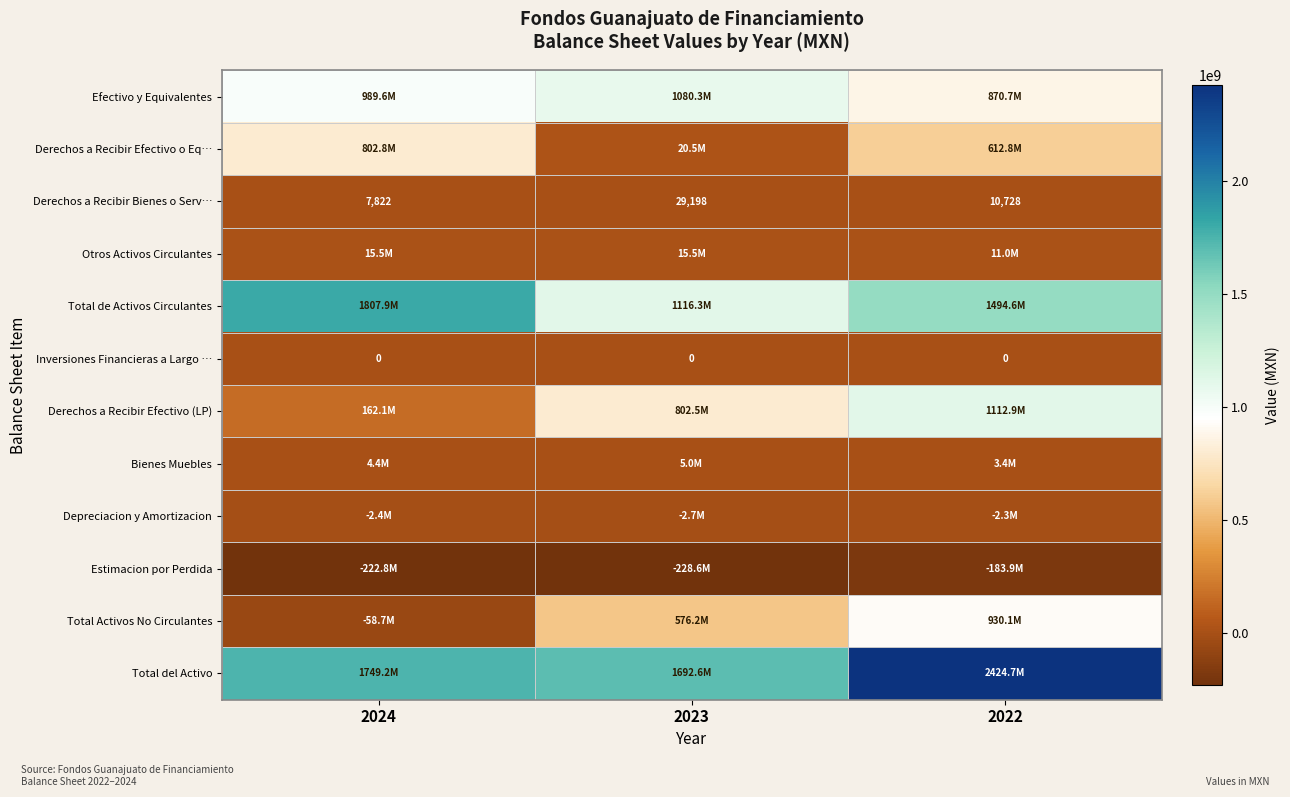

Which series has the largest range (max minus min)?

Total Activos No Circulantes